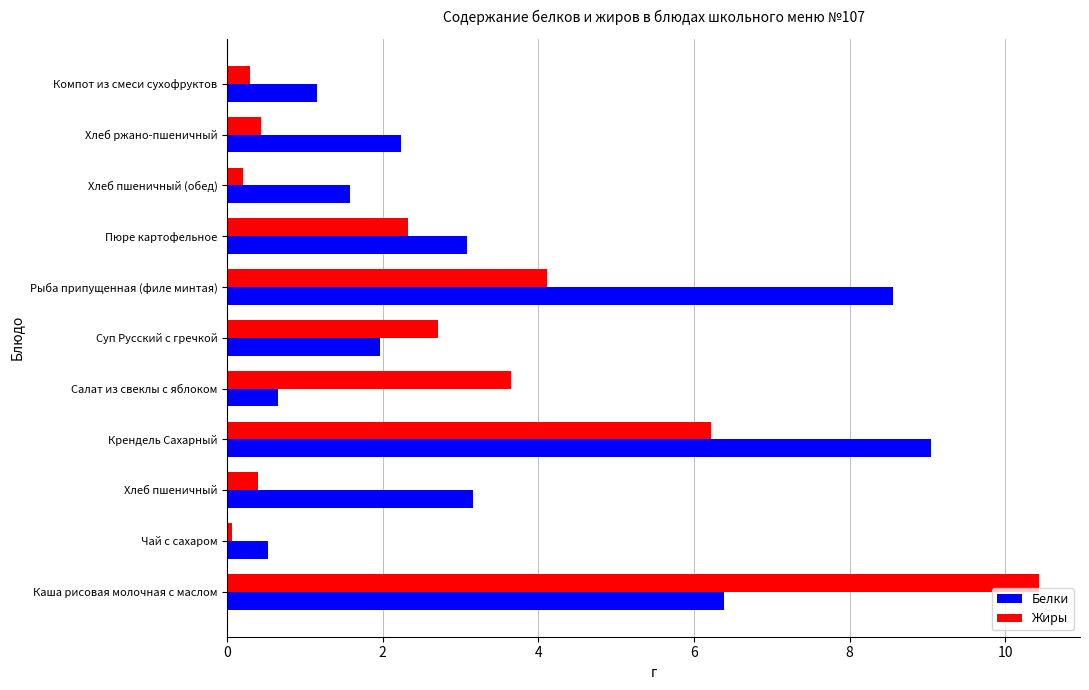

Which series has the widest spread of values?

Жиры